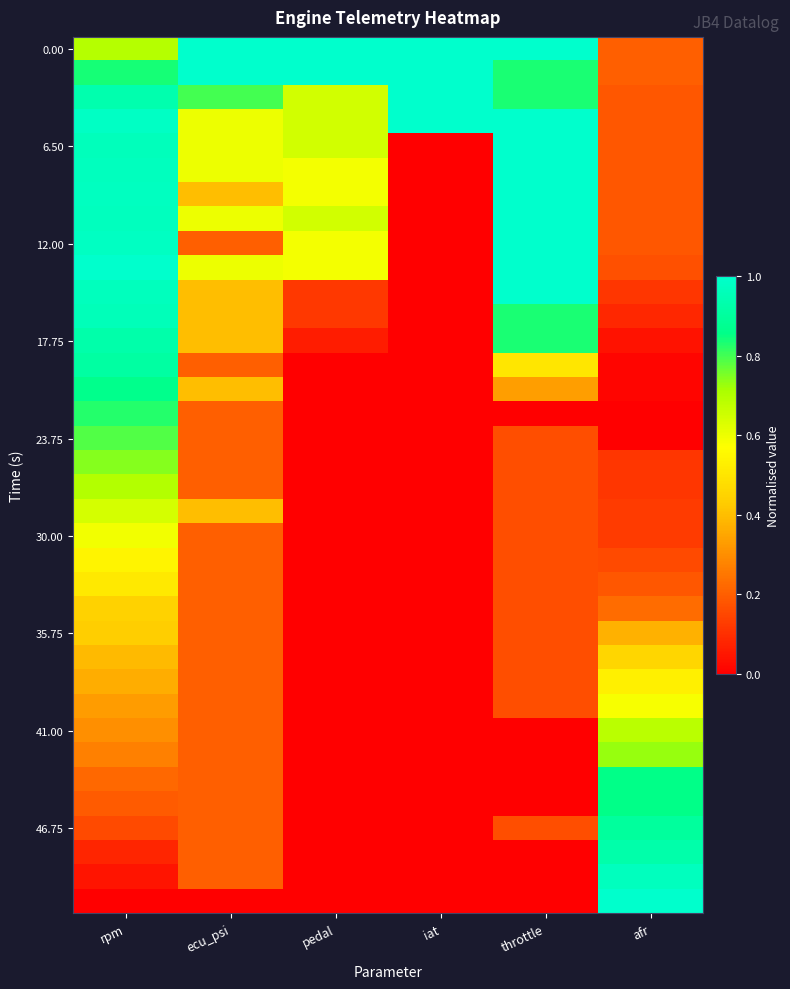

What is the total value across all series at throttle?

15.3